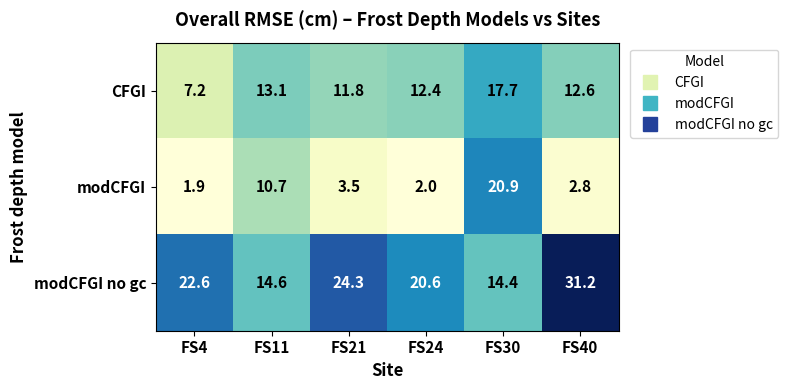

At which category is the sum across all series the highest?

FS30